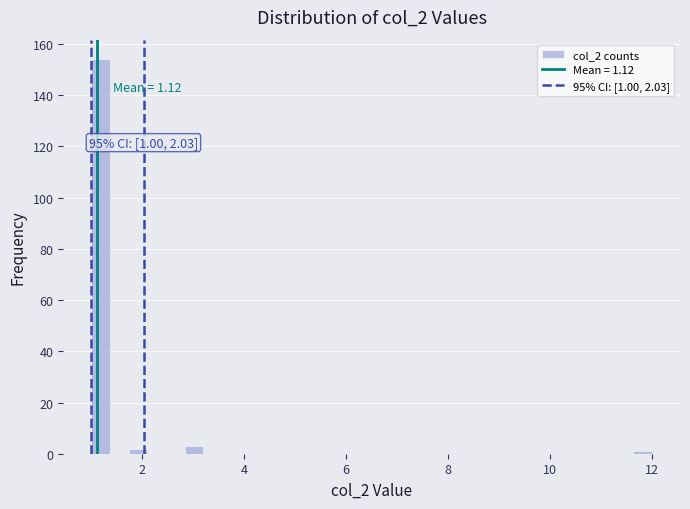

Around what value on the x-axis is the tallest bar? Give the approximate position of its centre, as read against the axis.

1.2